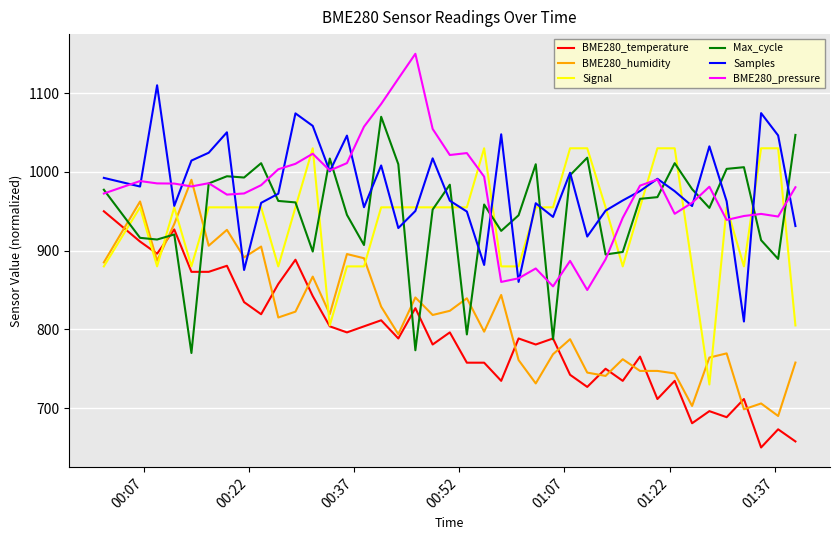

What is the smallest value displayed?

650.0